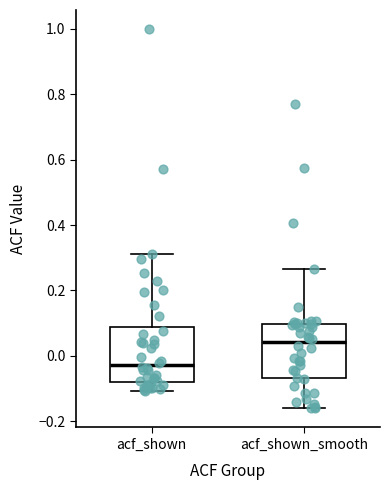

Reading left to right, read every box against the y-axis: the position of its median line, the range the box covers, and the ends of its whiskers. The values are not printed on the chart, so give them approximately, as read against the axis.

acf_shown: median -0.02, box -0.08 to 0.08, whiskers -0.10 to 0.32
acf_shown_smooth: median 0.04, box -0.06 to 0.10, whiskers -0.16 to 0.26